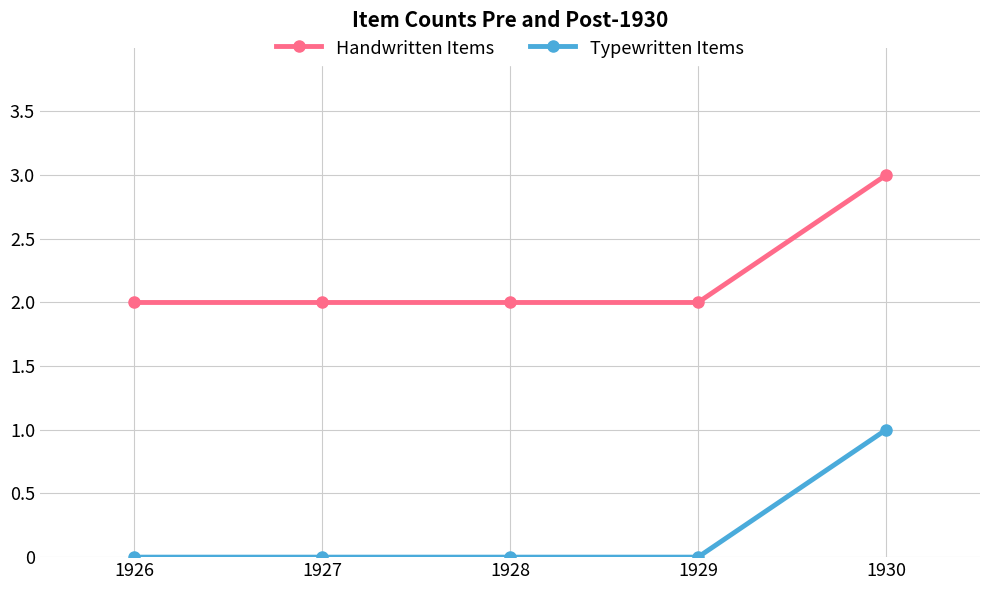

How many series are shown in this chart?

2